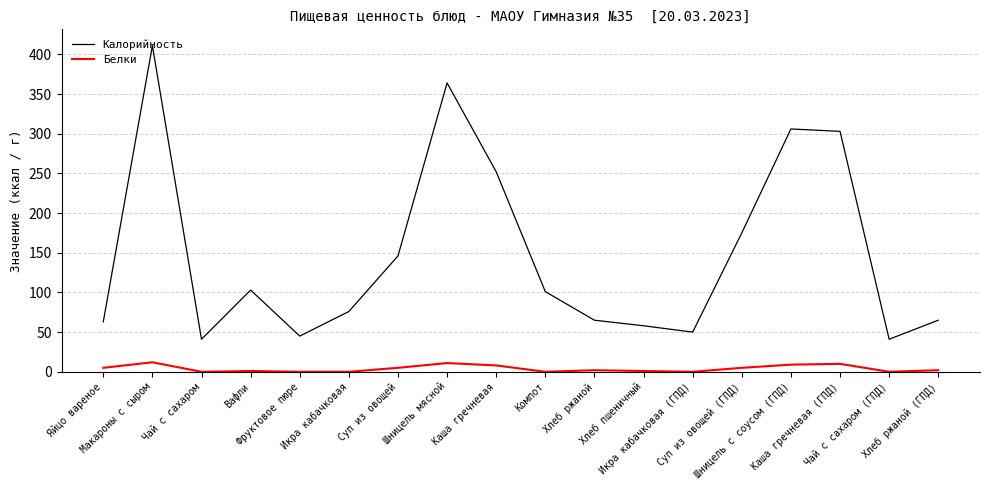

What is the sum of the Белки values at Фруктовое пюре and Каша гречневая (ГПД)?

10